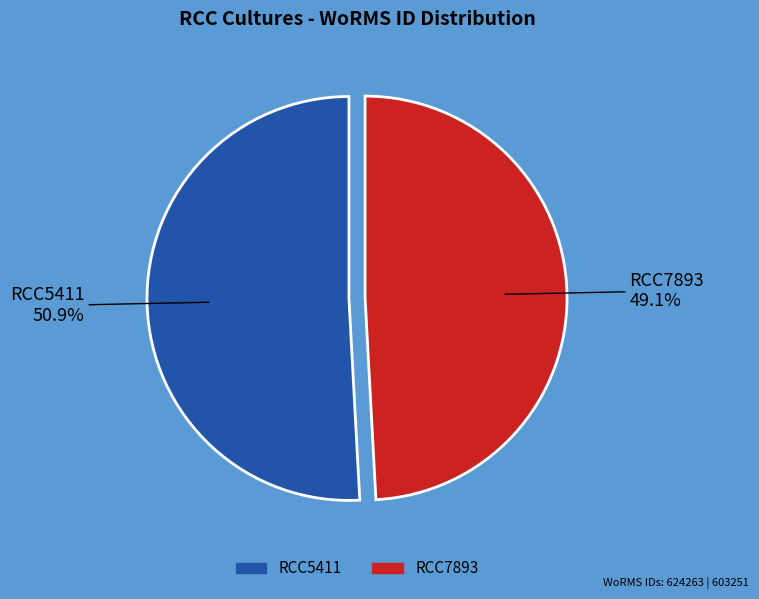

To the nearest percent, what is the difference between the largest and smallest slice percentages?

2%